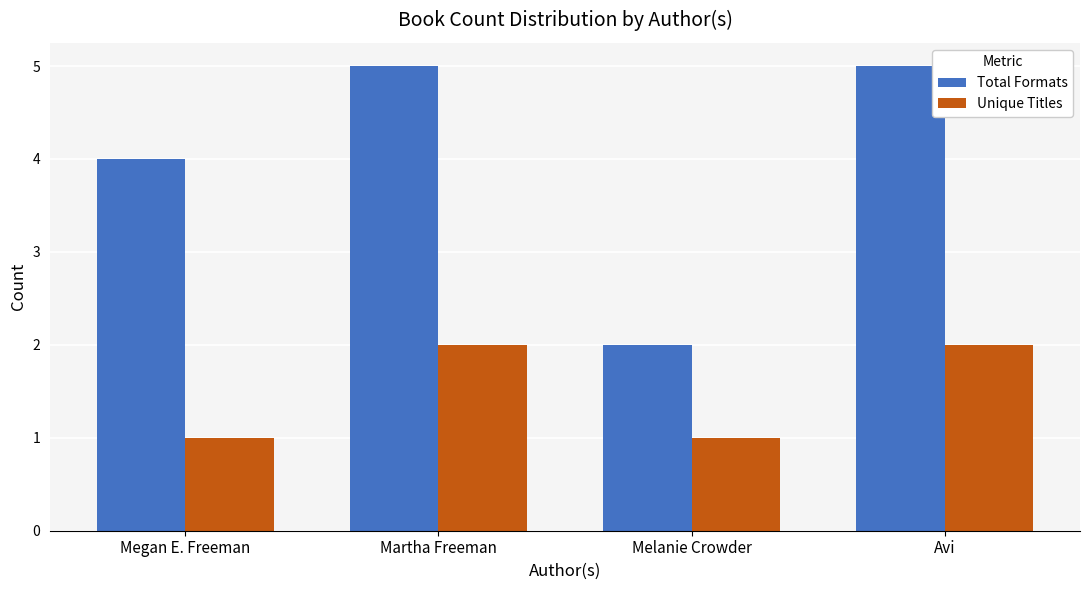

What position from the right is Melanie Crowder?

2